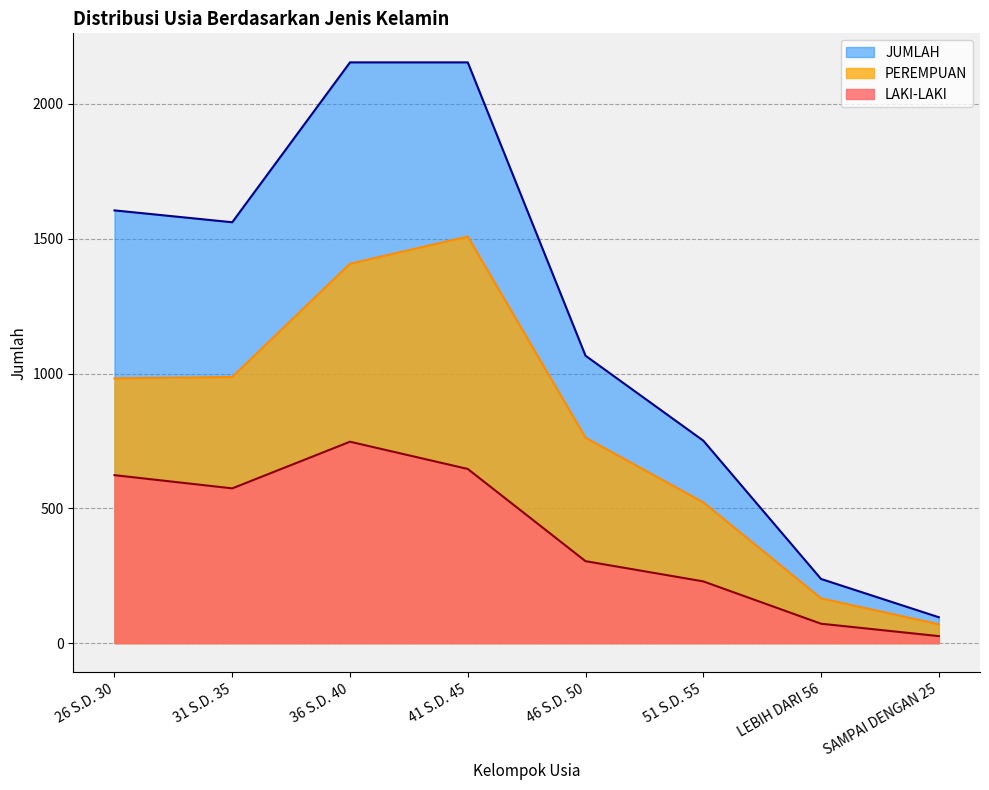

What is the sum of the LAKI-LAKI values at 46 S.D. 50 and LEBIH DARI 56?

376